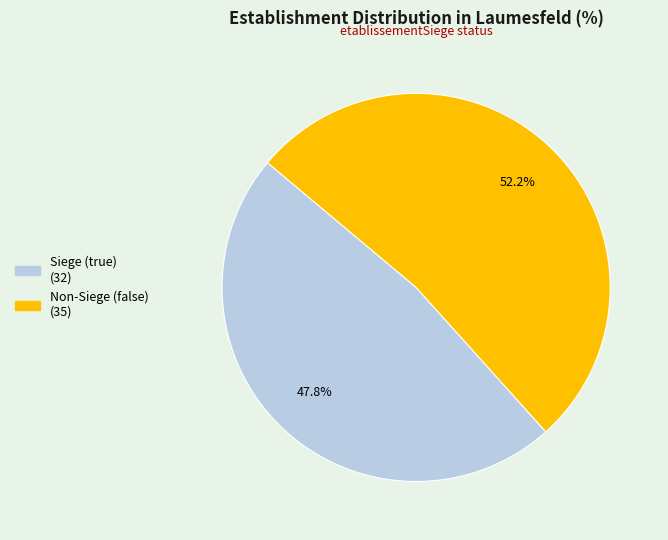

Is there any slice that represents more than half of the pie?

Yes